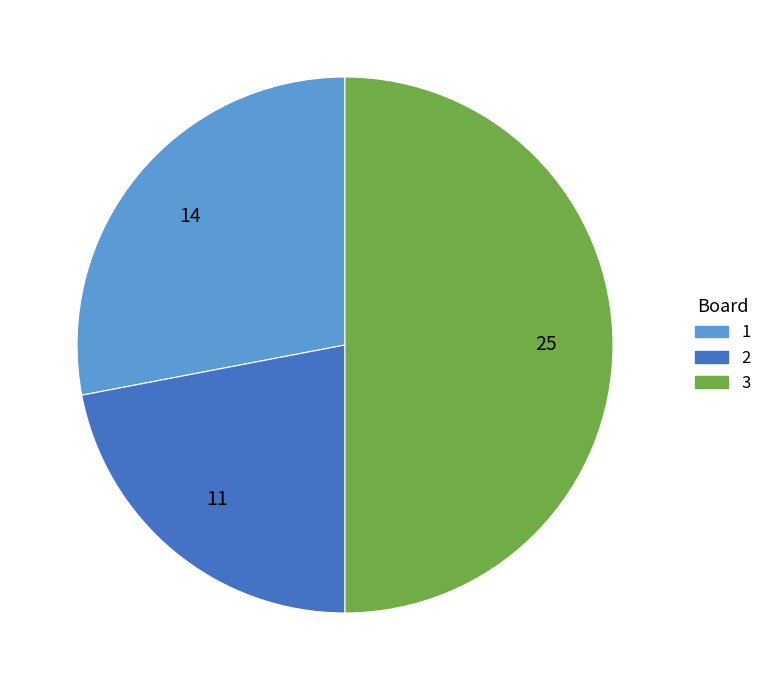

Combined, do 1 and 3 account for over 50%?

Yes